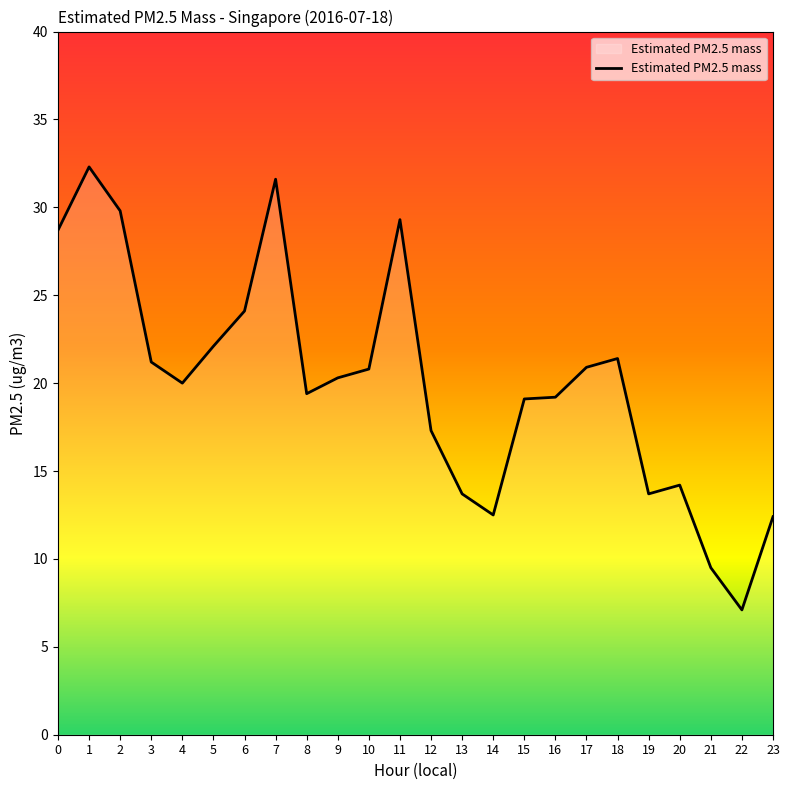

What is the maximum value shown in the chart?

32.3